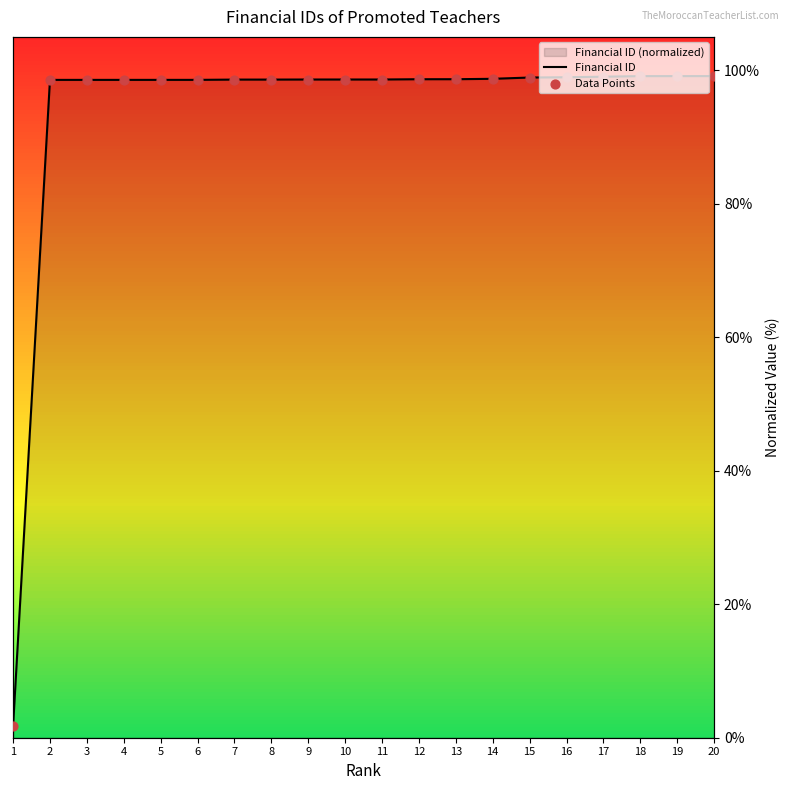

Which series has the largest total across all categories?

Financial ID